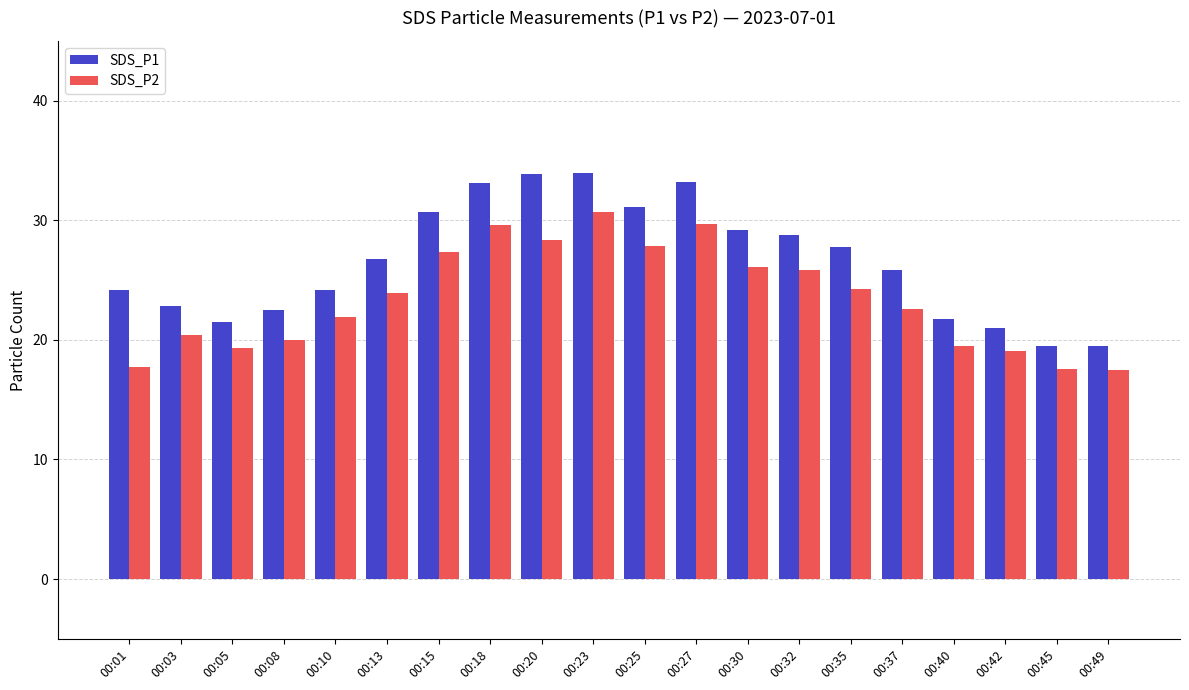

What are all the series names shown in the legend?

SDS_P1, SDS_P2